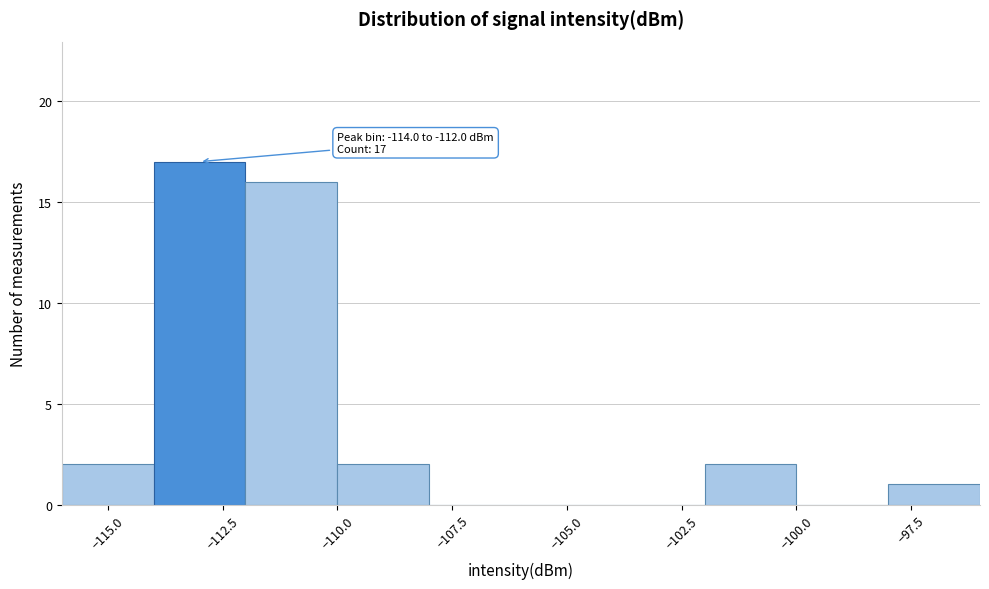

Over which range of the x-axis is the bar tallest?

-114 to -112